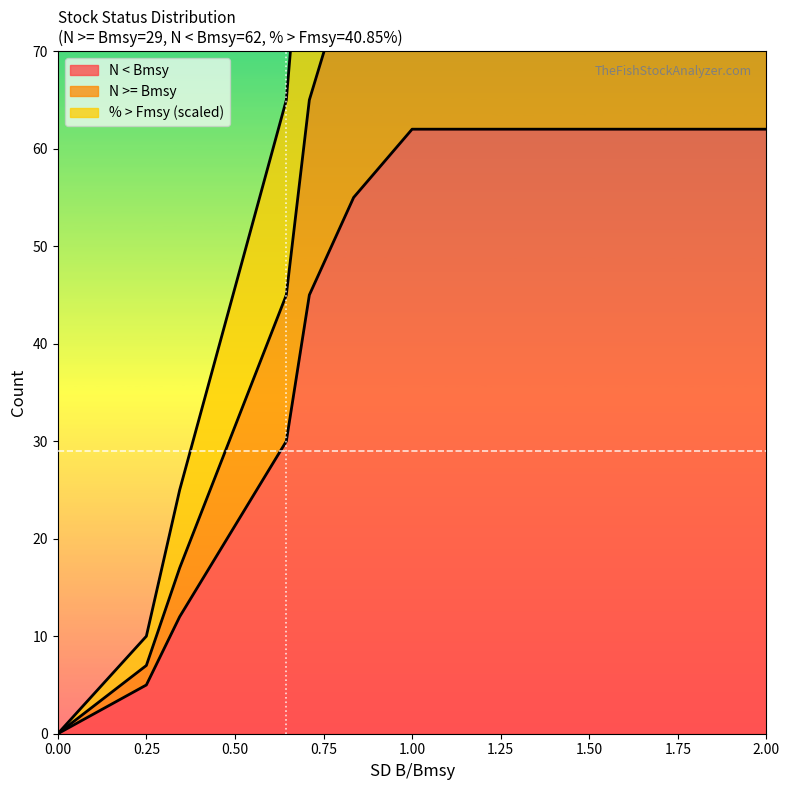

The value of N stocks at Stocks with B/Bmsy is 91.0. True or false?

True